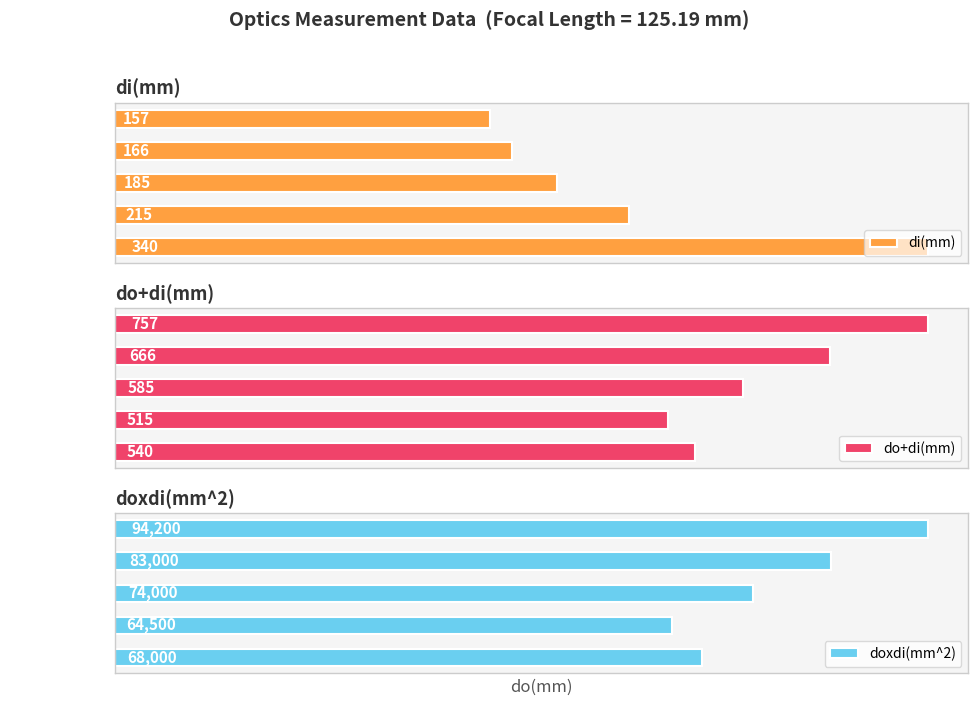

Which series has the largest range (max minus min)?

doxdi(mm^2)